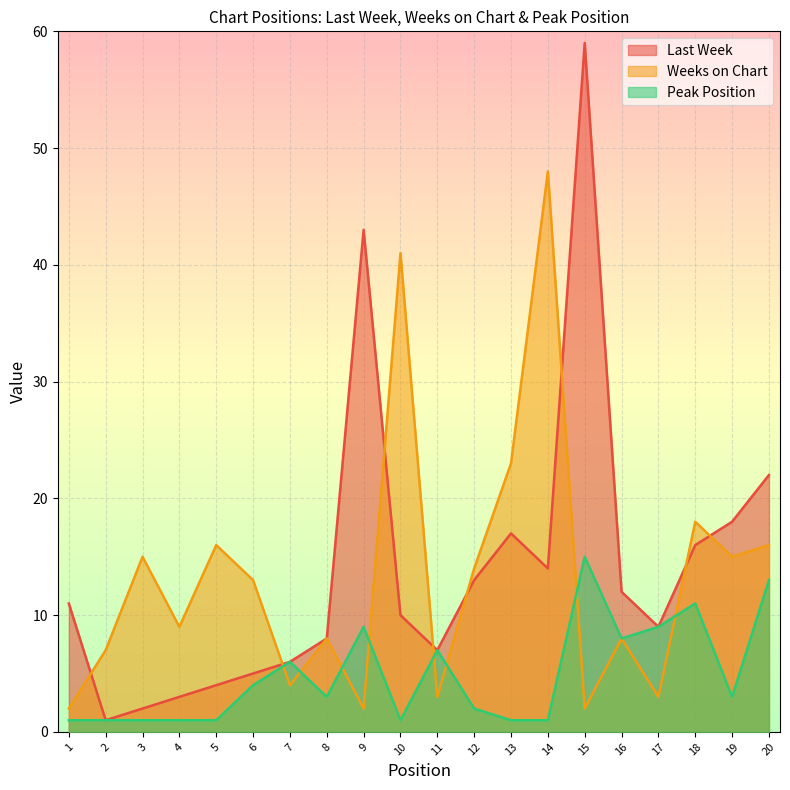

What is the sum of all Weeks on Chart values?

267